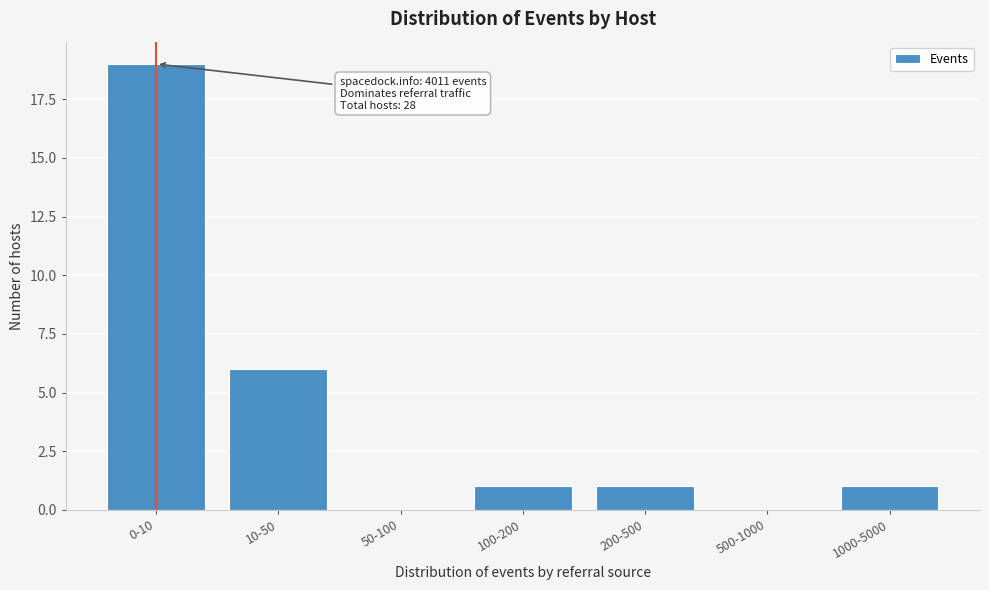

Reading left to right, list all the values displayed in this chart.

0-10=19	10-50=6	50-100=0	100-200=1	200-500=1	500-1000=0	1000-5000=1